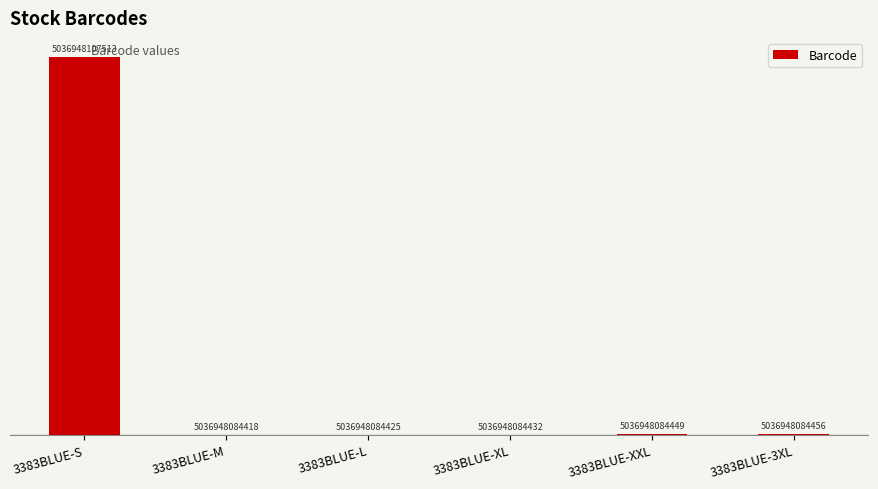

What is the difference between the second highest and second lowest values?

31